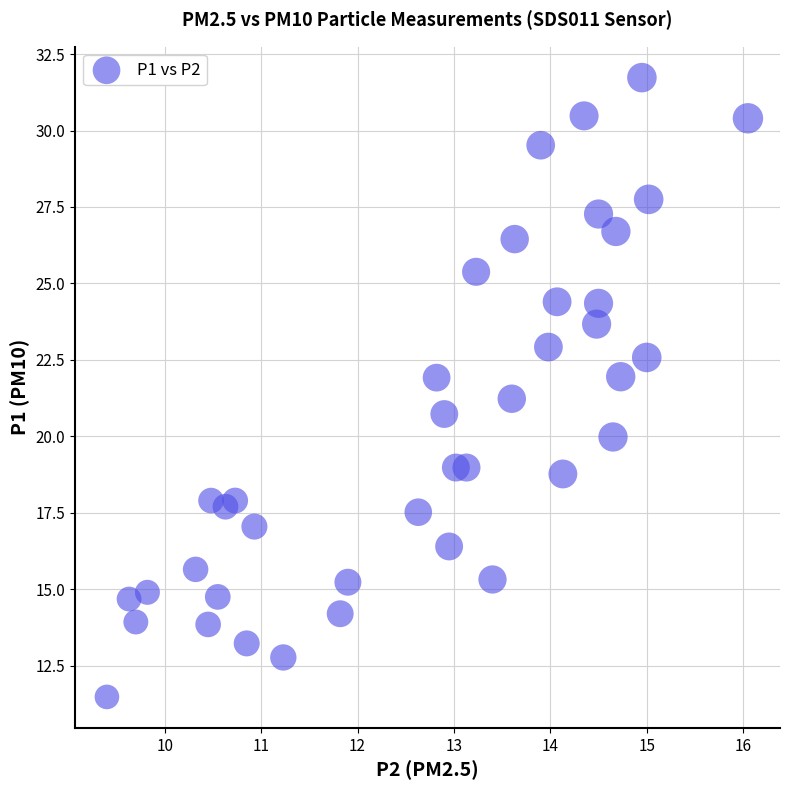

What is the range of X values (max minus min)?

6.7